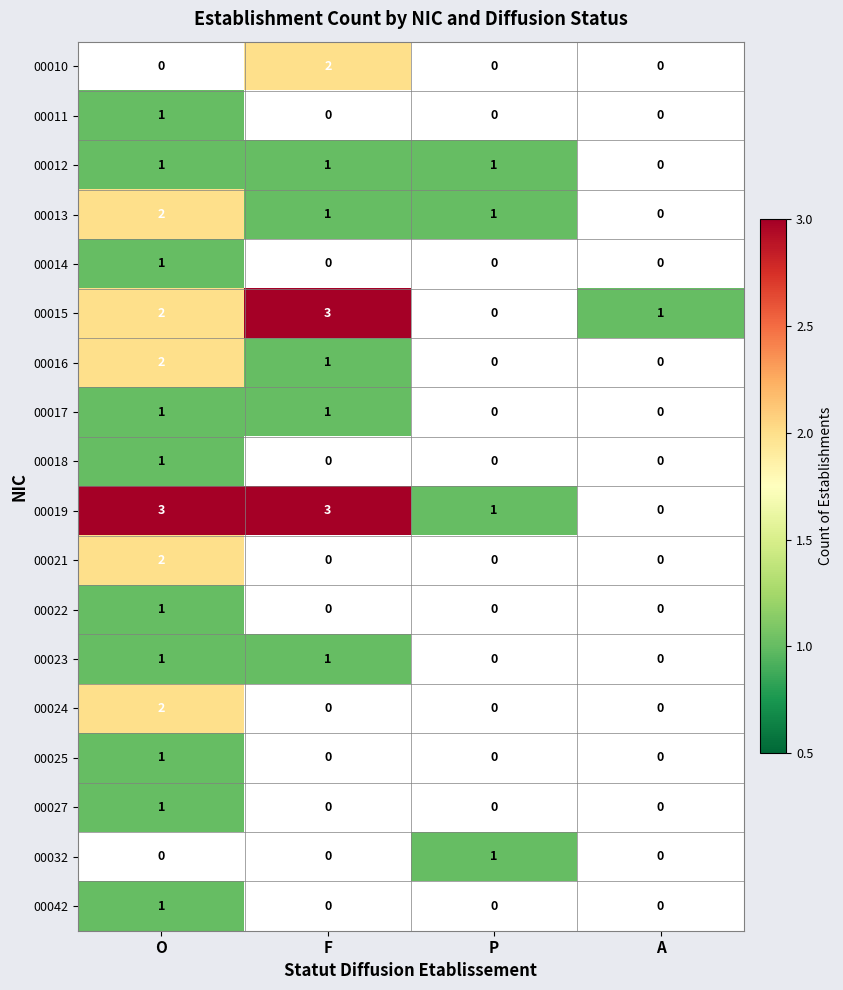

Count the 00018 values in the range 0 to 1.

4